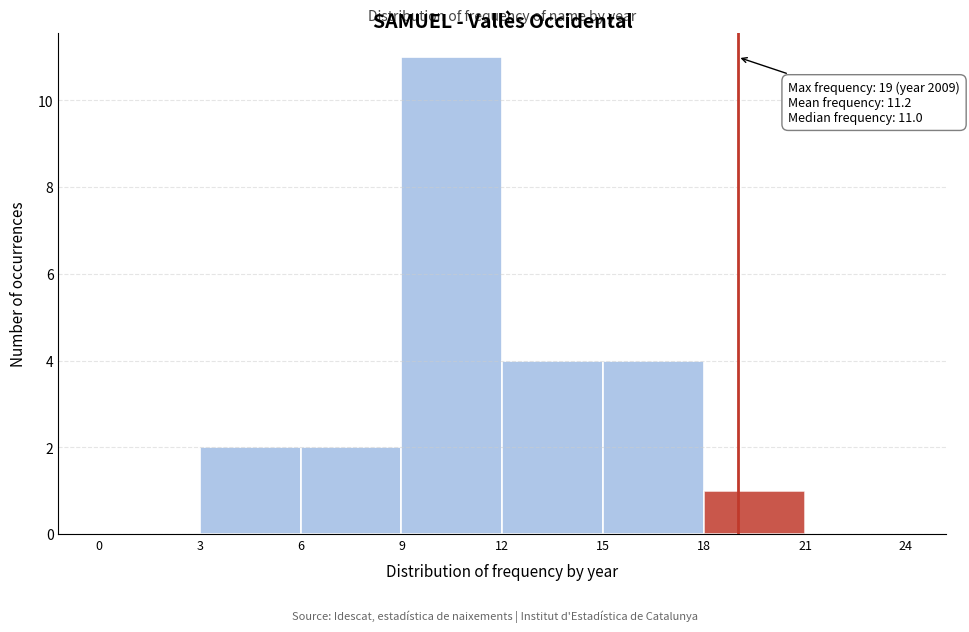

Over which range of the x-axis is the bar tallest?

9 to 12